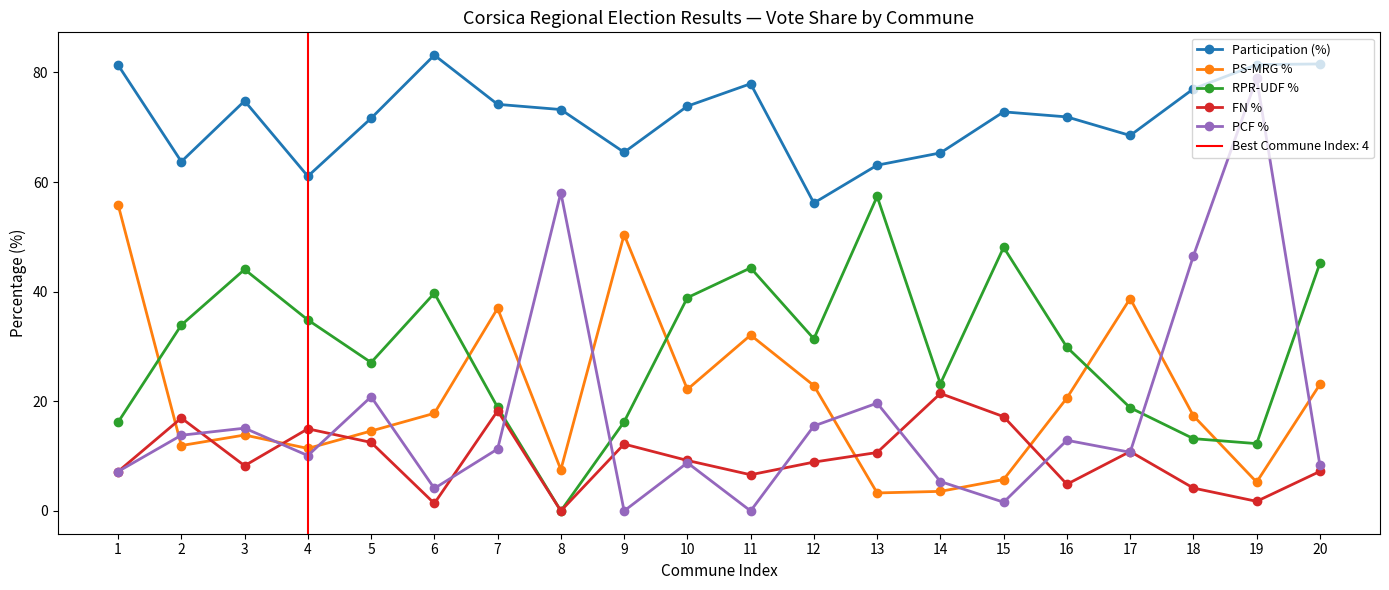

Is it true that Participation (%) equals 71.9 at 16?

True